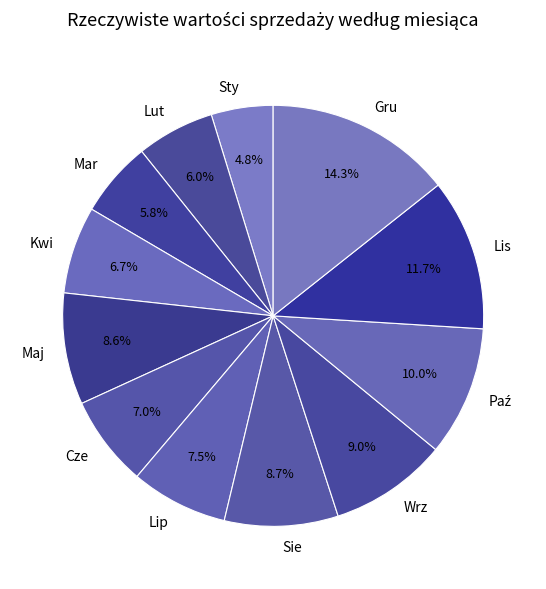

What percentage is the Cze slice, to the nearest percent?

7%